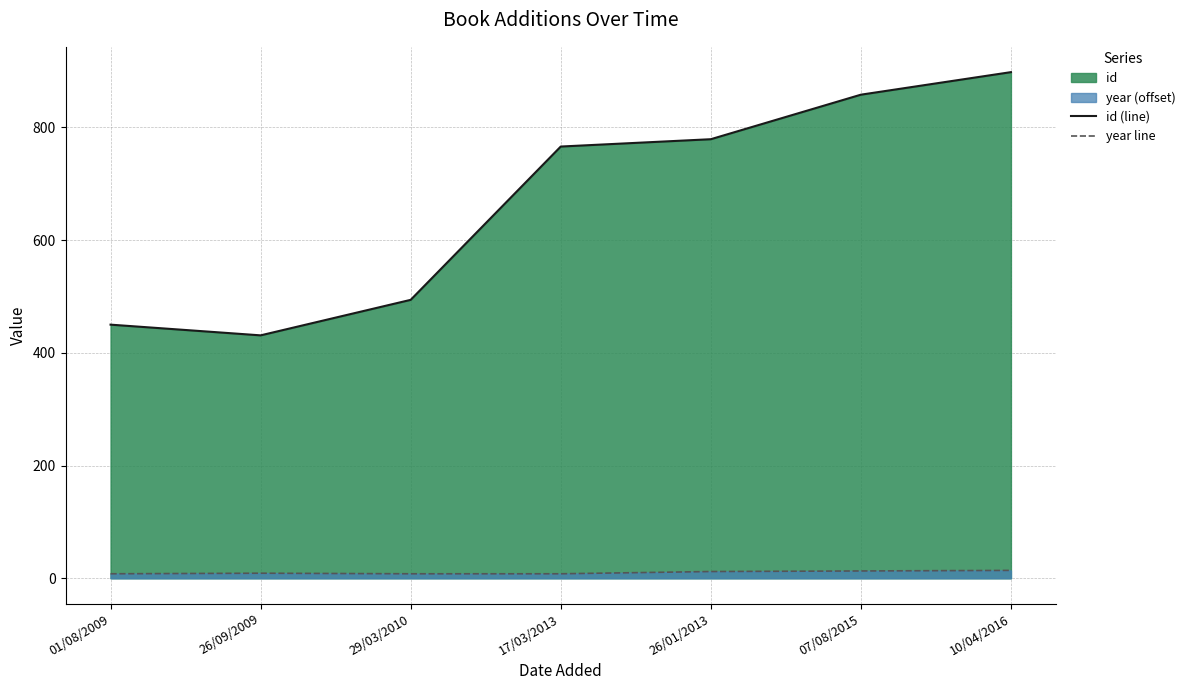

Where does the id (line) series first go above 766?

26/01/2013